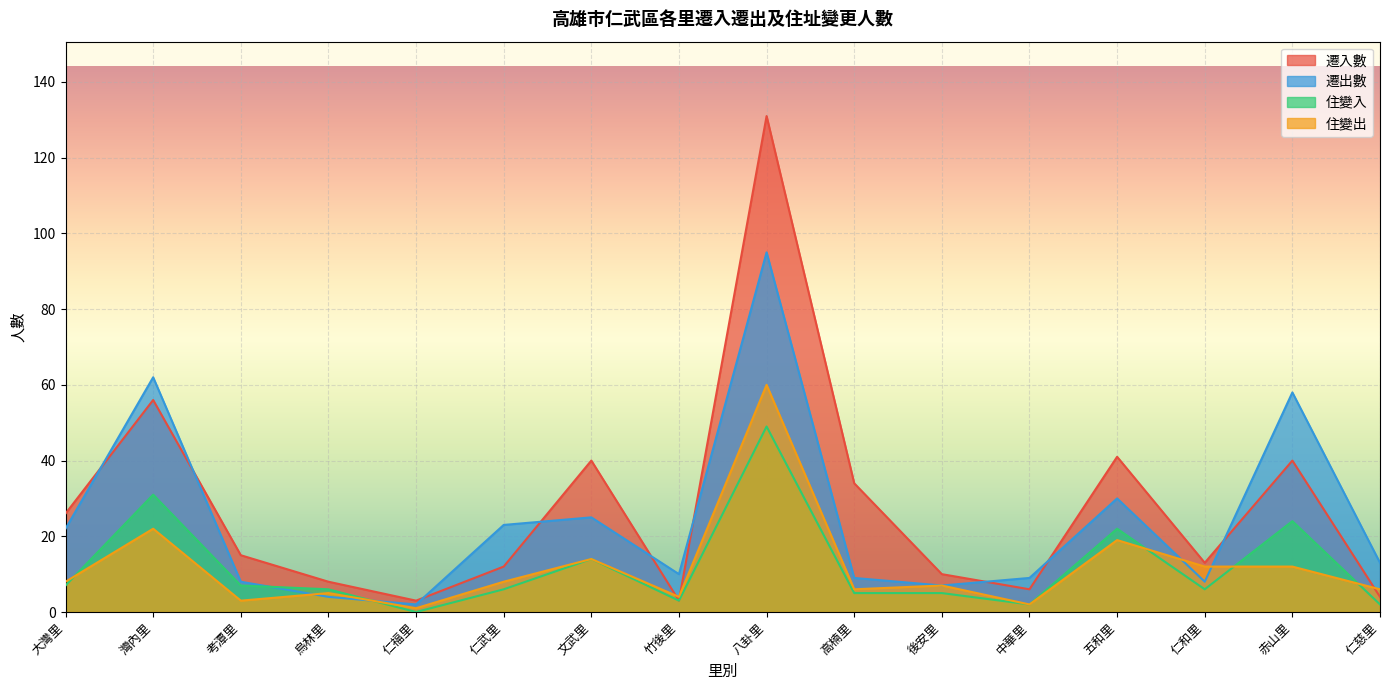

Between 灣內里 and 烏林里, which series saw the biggest shift?

遷出數